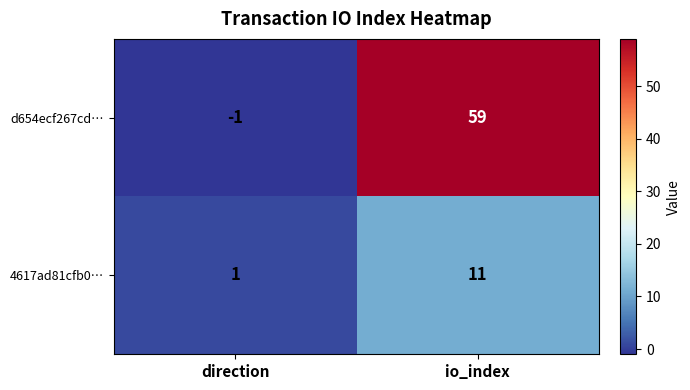

What is the maximum value shown in the chart?

59